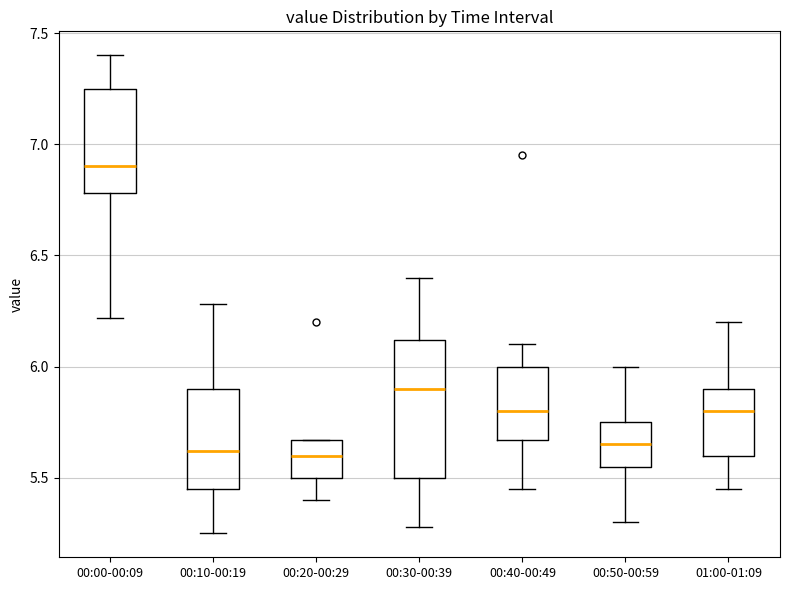

Comparing the boxes themselves (not the whiskers), which one is the tallest?

00:30-00:39